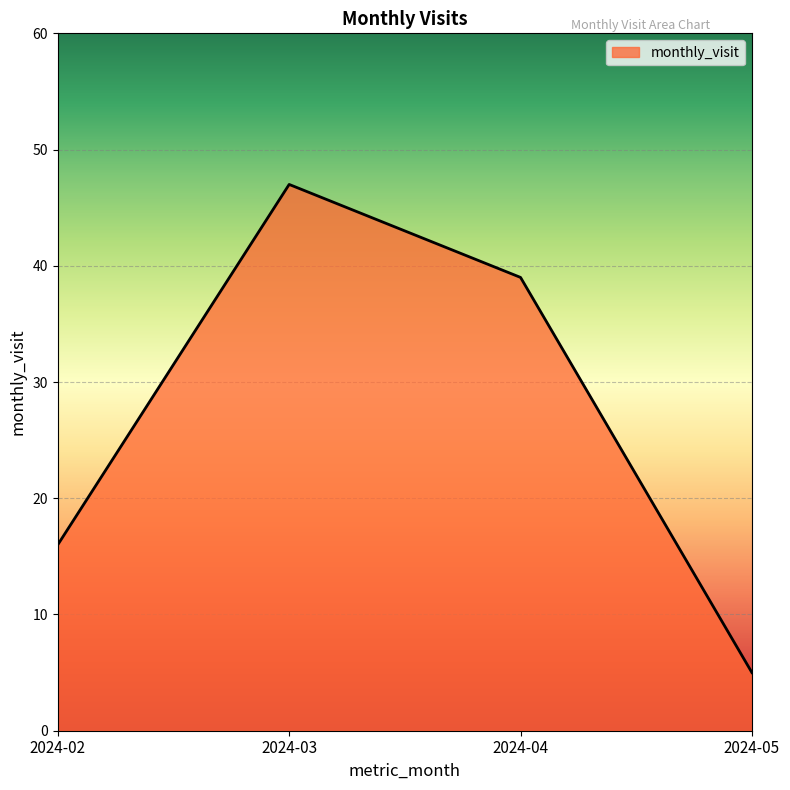

What is the greatest value displayed?

47